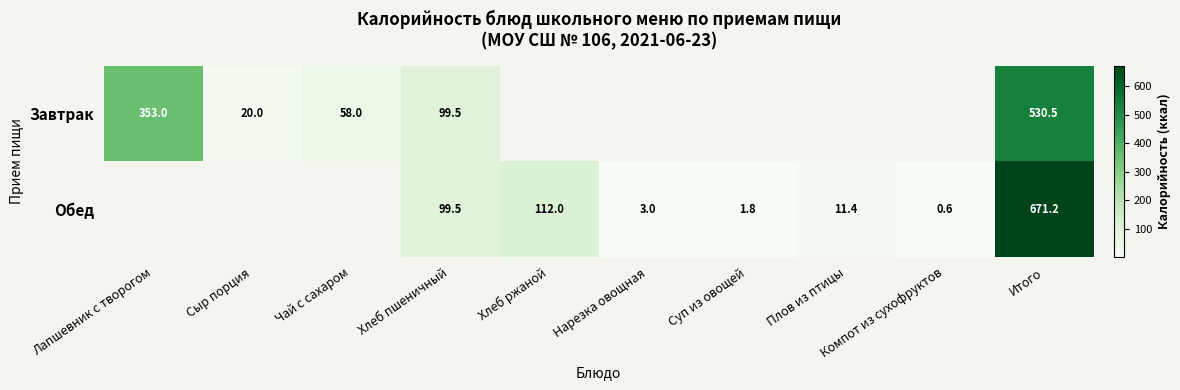

What is the difference between the Обед values at Итого and Плов из птицы?

659.8